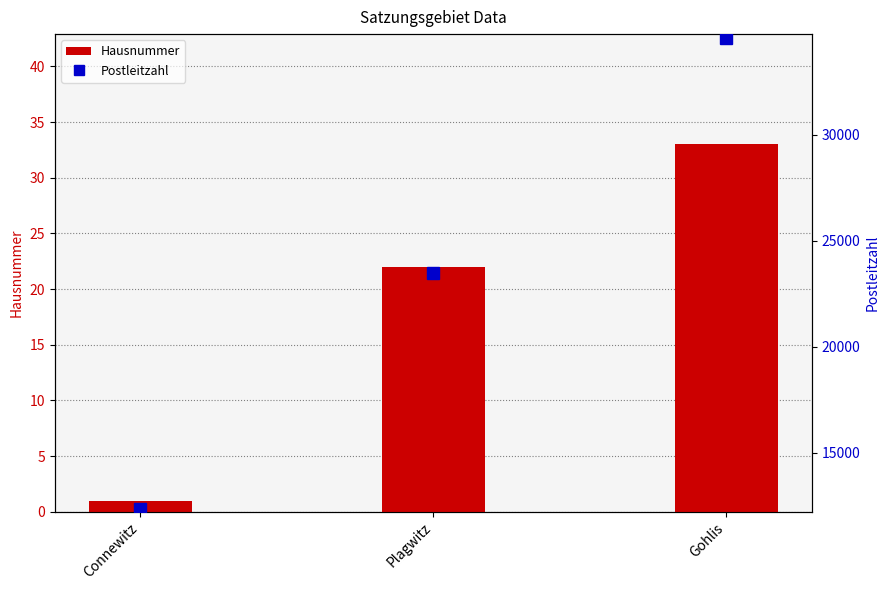

Is it true that Postleitzahl equals 23337 at Gohlis?

False